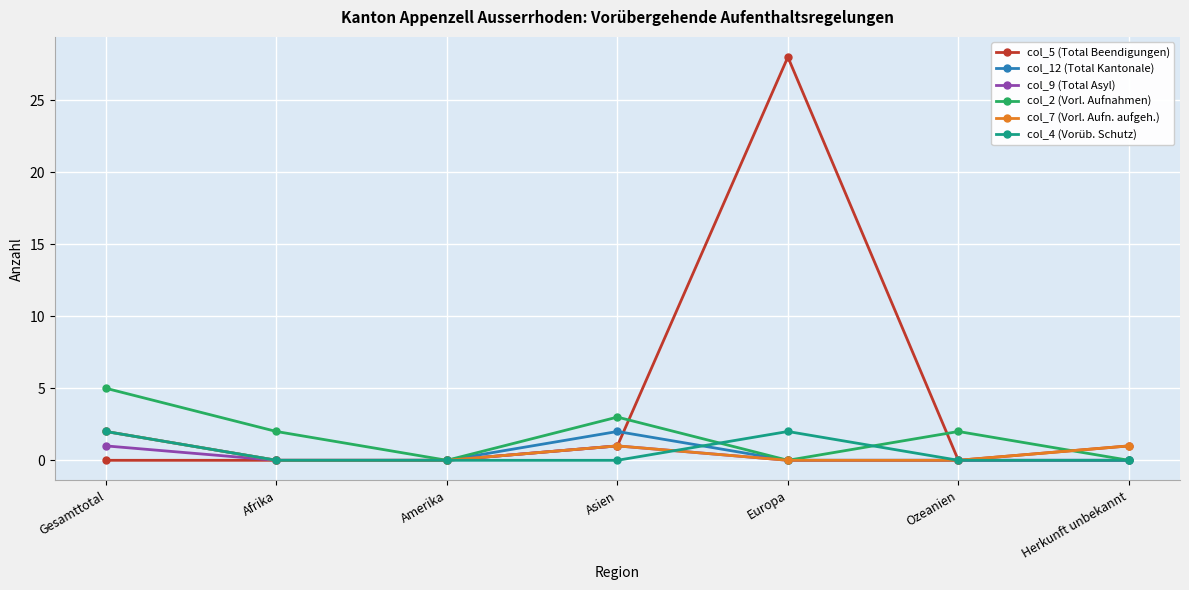

Does the chart display data point markers on the line(s)?

Yes